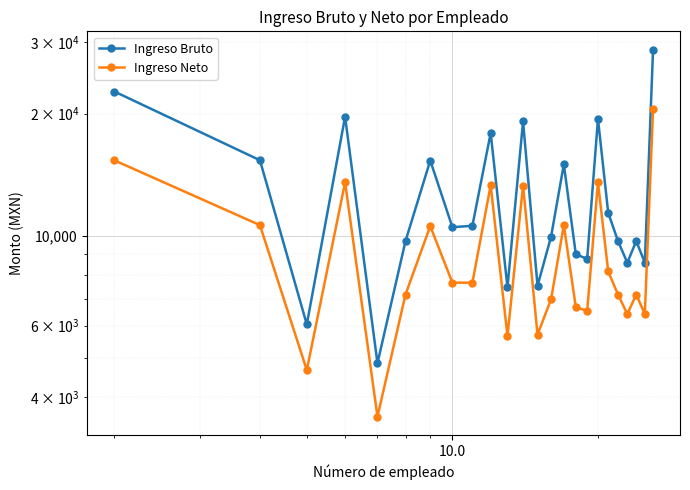

Reading left to right, list all the values displayed in this chart.

Ingreso Bruto: 22666.9	15347.5	6044.5	19644.6	4850.5	9701.2	15322.8	10498.2	10577.9	17909.5	7462.3	19121.8	7527.1	9949.8	14997.5	8998.5	8768.2	19402.0	11392.5	9701.2	8581.8	9701.0	8581.8	28739.2
Ingreso Neto: 15338.0	10620.0	4664.0	13537.0	3582.0	7163.0	10559.0	7661.0	7661.0	13322.0	5659.0	13296.0	5704.0	6977.0	10622.0	6661.0	6533.0	13539.0	8165.0	7163.0	6412.0	7163.0	6412.0	20522.0